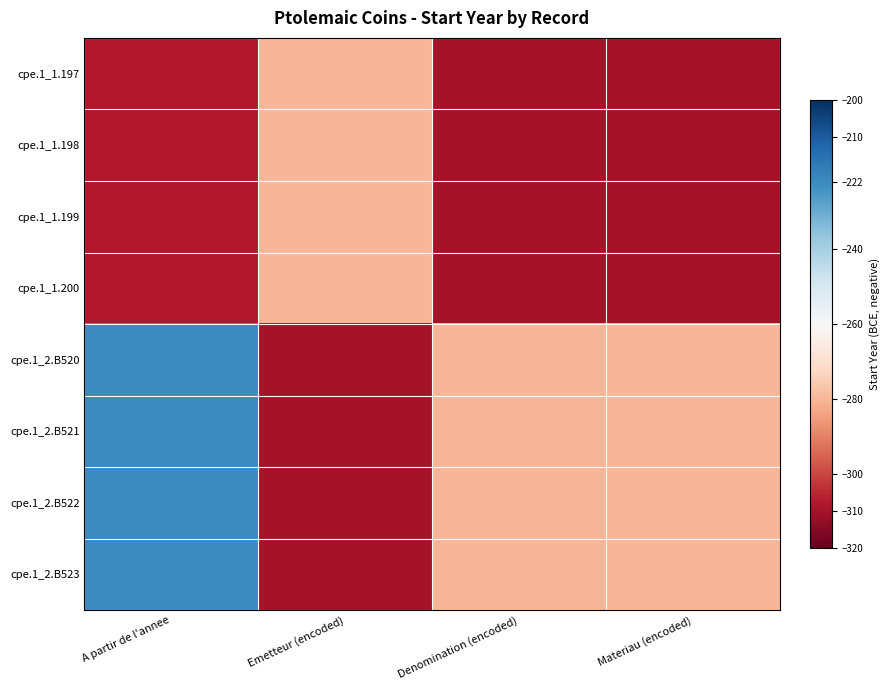

Rank the series at A partir de l'annee from highest to lowest value.

cpe.1_2.B520, cpe.1_2.B521, cpe.1_2.B522, cpe.1_2.B523, cpe.1_1.197, cpe.1_1.198, cpe.1_1.199, cpe.1_1.200